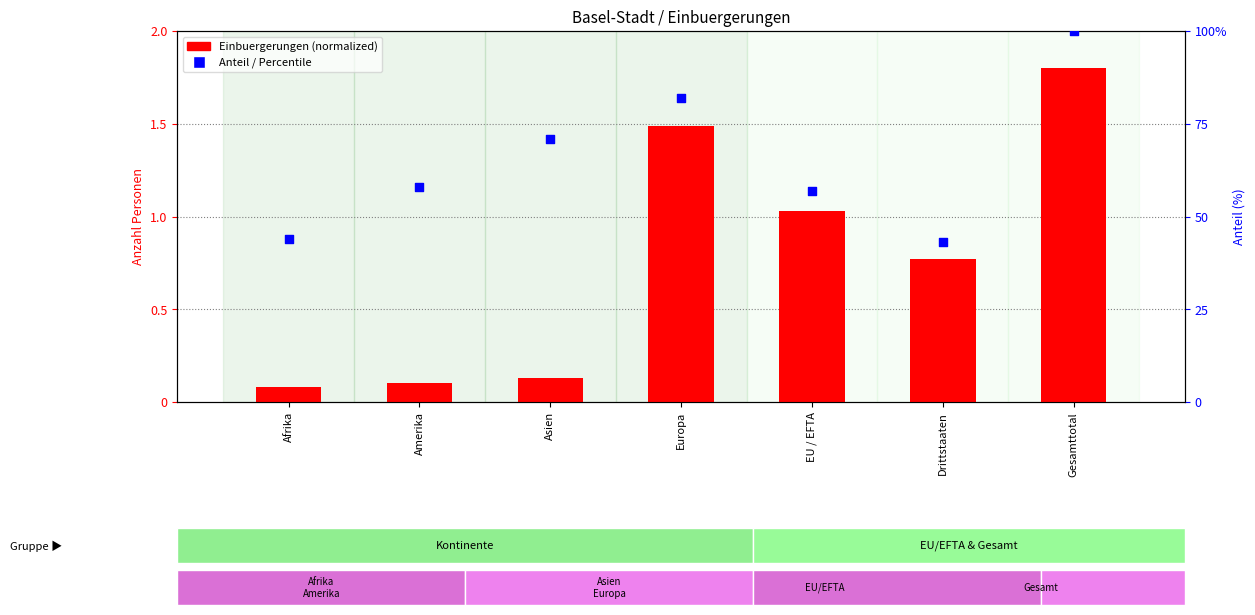

Is the value of Anteil (%) at Amerika greater than the value of Total Einbuergerungen (normalized) at EU / EFTA?

Yes